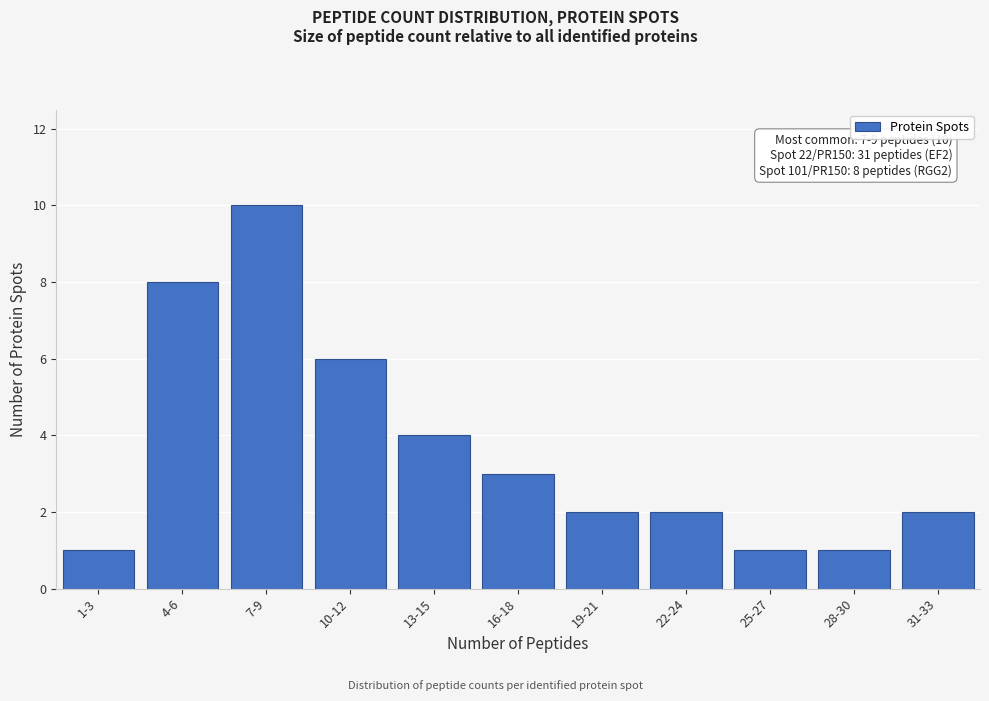

Reading left to right, transcribe all the data shown in this chart.

1	8	10	6	4	3	2	2	1	1	2